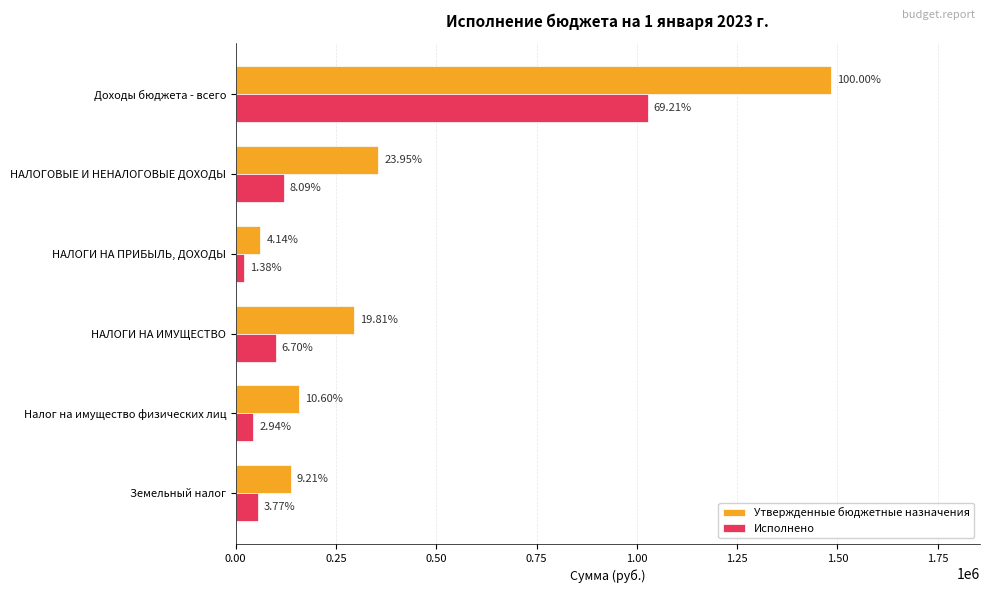

What is the average value of the Утвержденные бюджетные назначения series?

414935.3